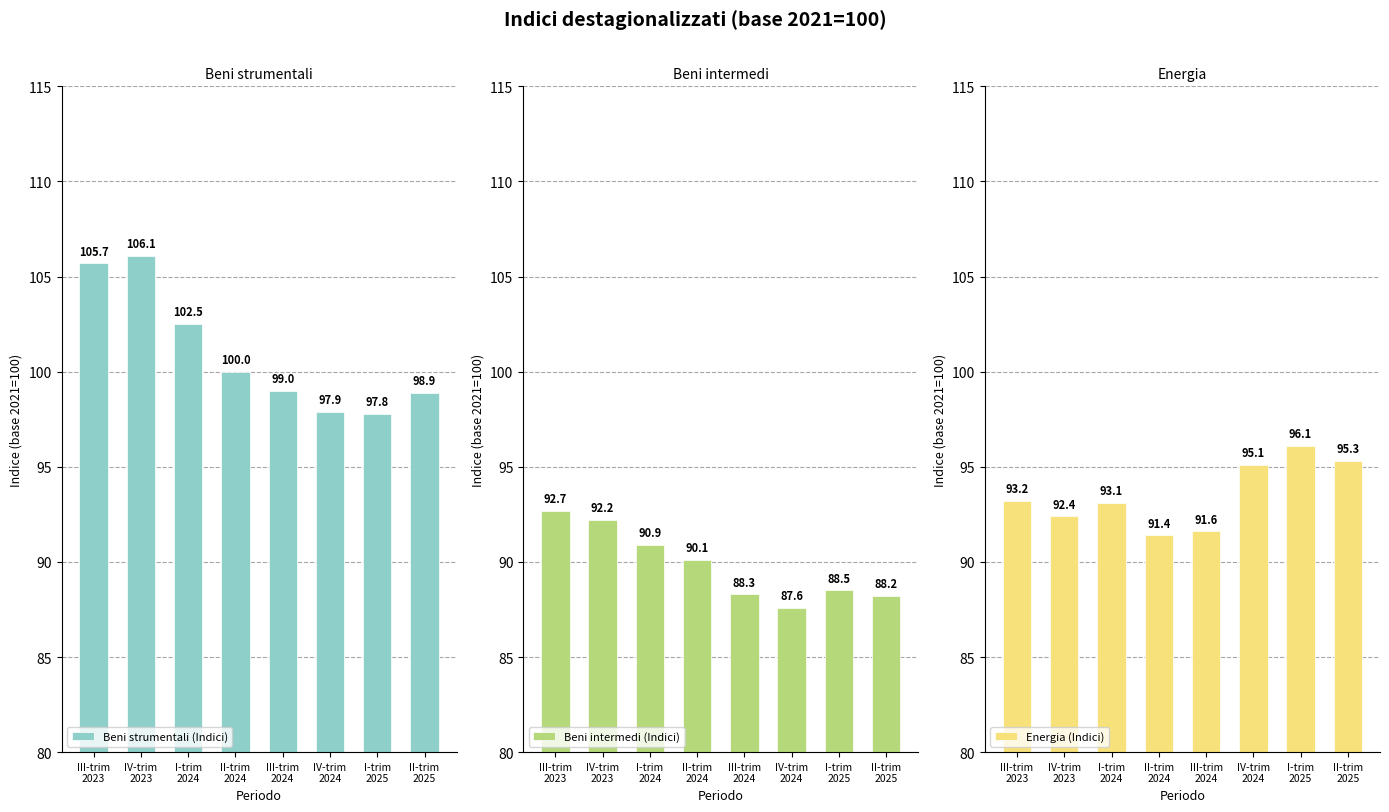

At which label does Beni strumentali (Indici) first exceed 100?

III-trim
2023